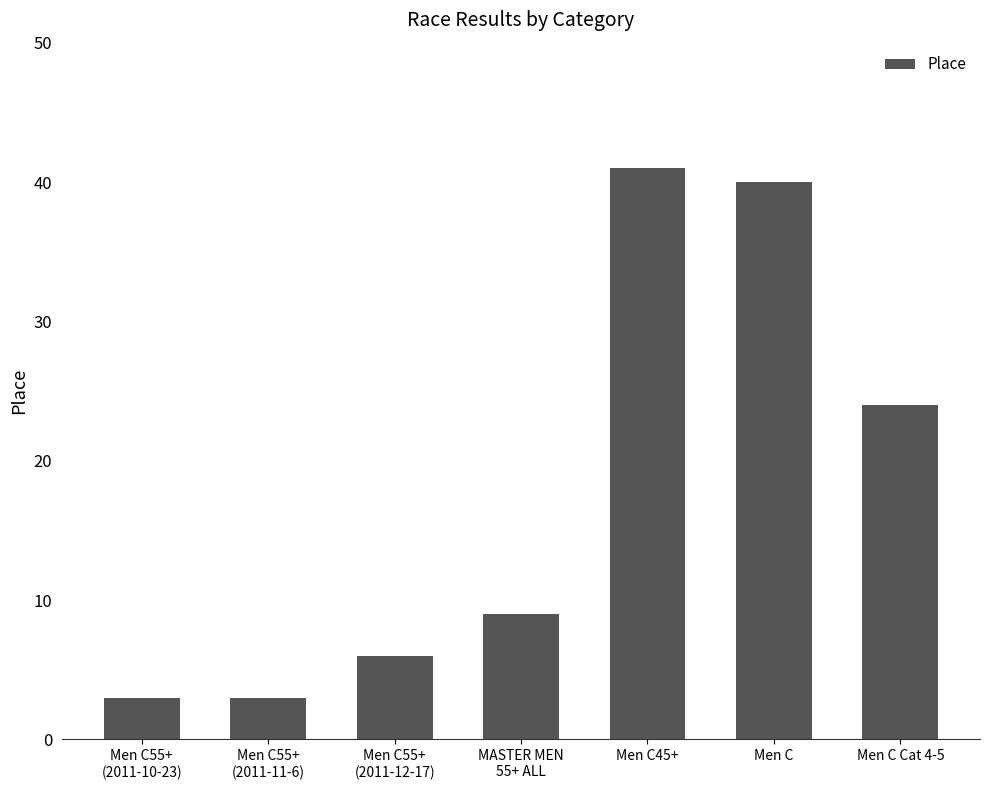

The value at Men C55+
(2011-11-6) is 3. True or false?

True